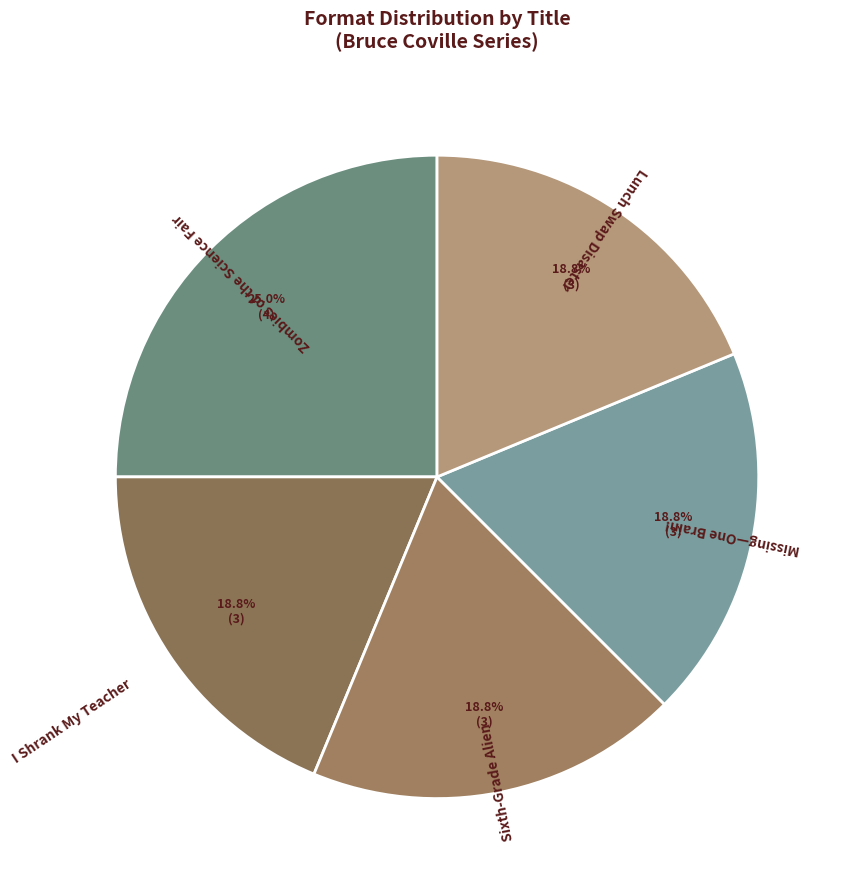

Does Zombies of the Science Fair account for over 50% of the chart?

No